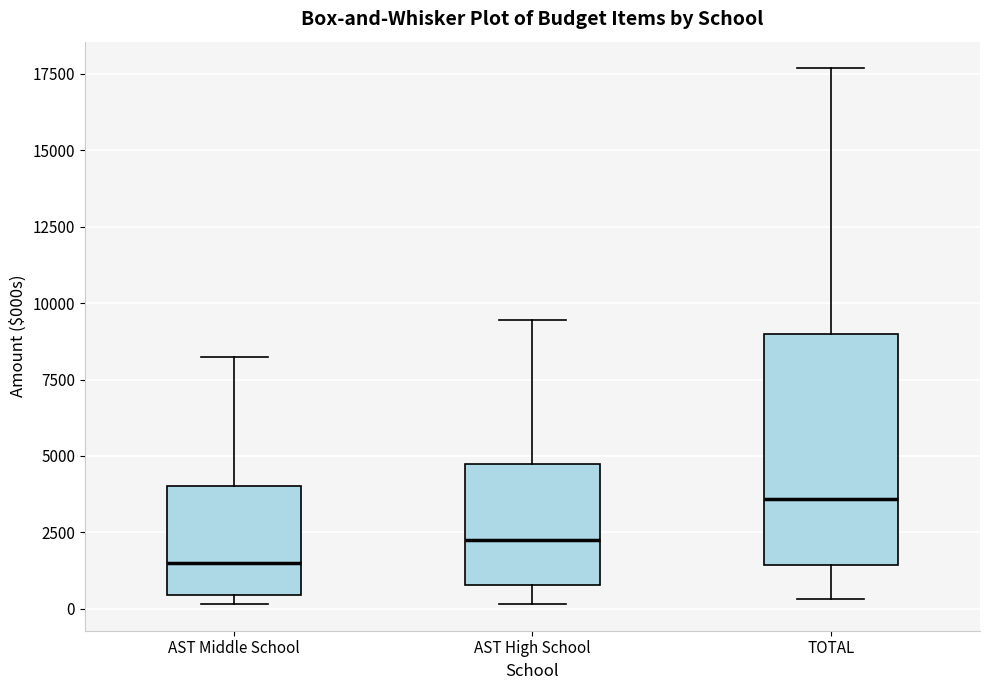

Which box's median line is the highest?

TOTAL